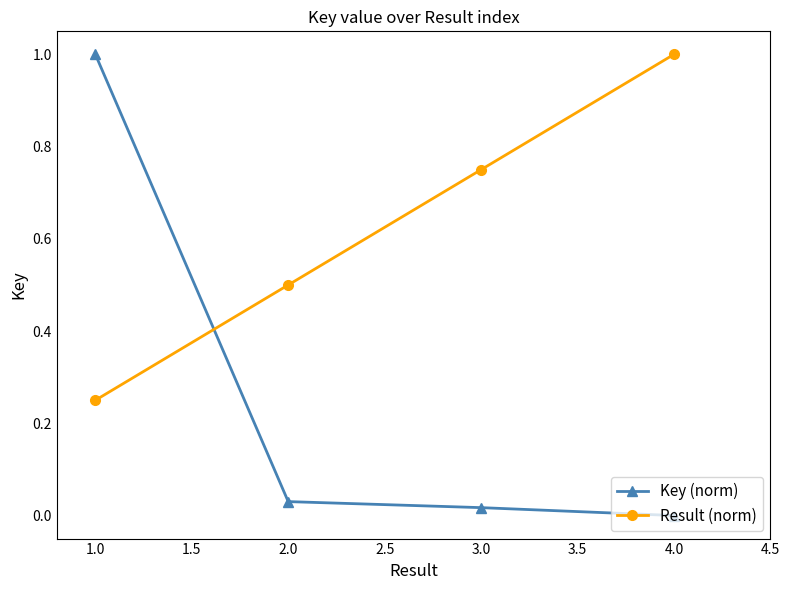

Rank the series at 2.0 from highest to lowest value.

Result (norm), Key (norm)